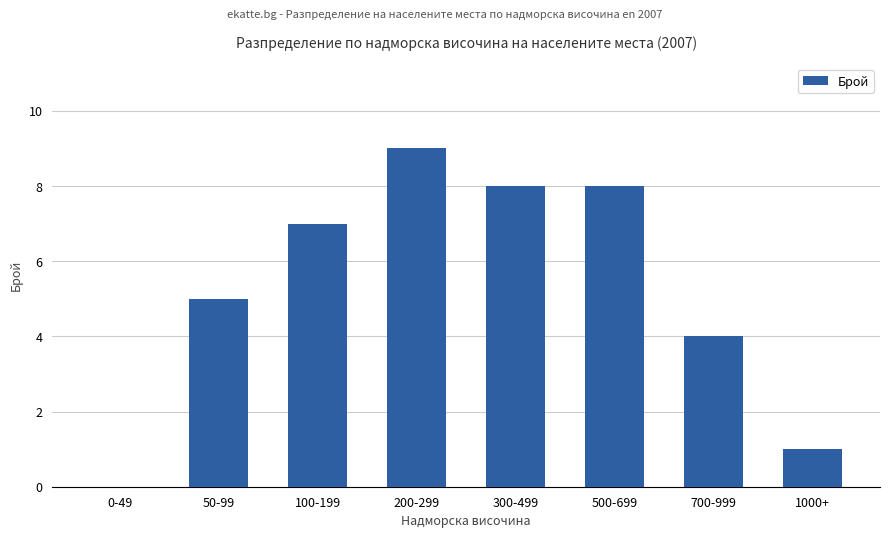

True or false: the data shows 0 at 0-49.

True